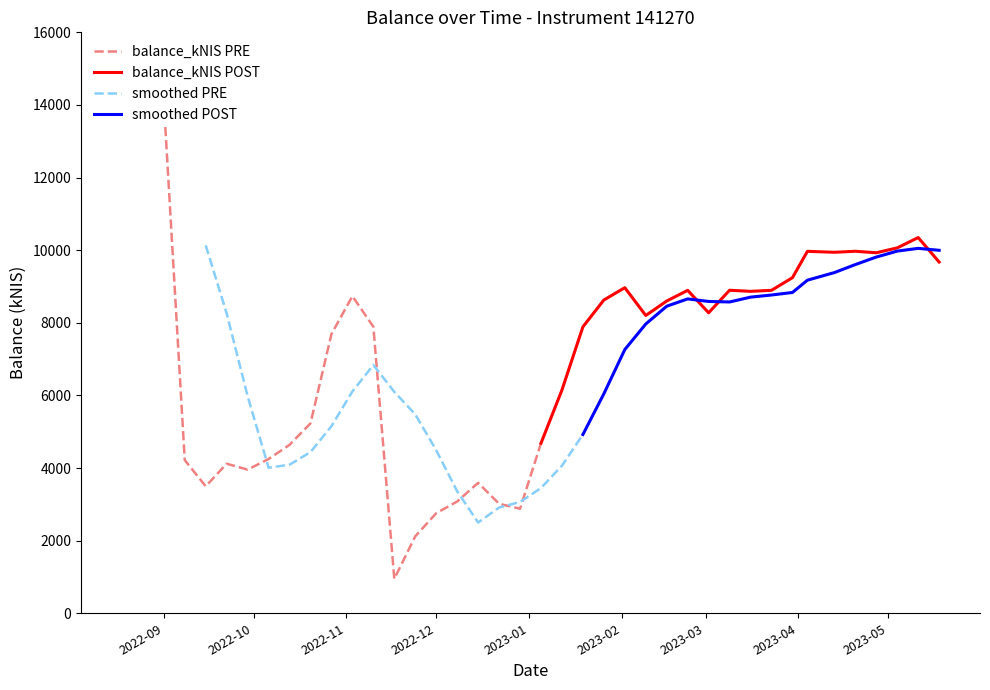

What is the value of the 27th point from the left?

8600.1